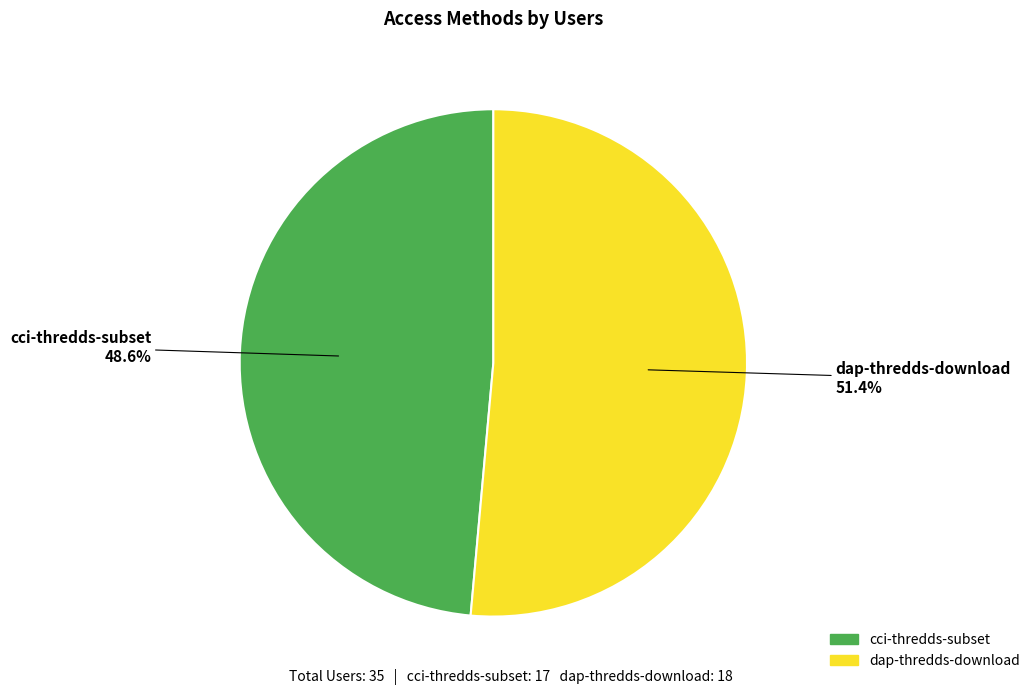

Combined, do cci-thredds-subset and dap-thredds-download account for over 50%?

Yes